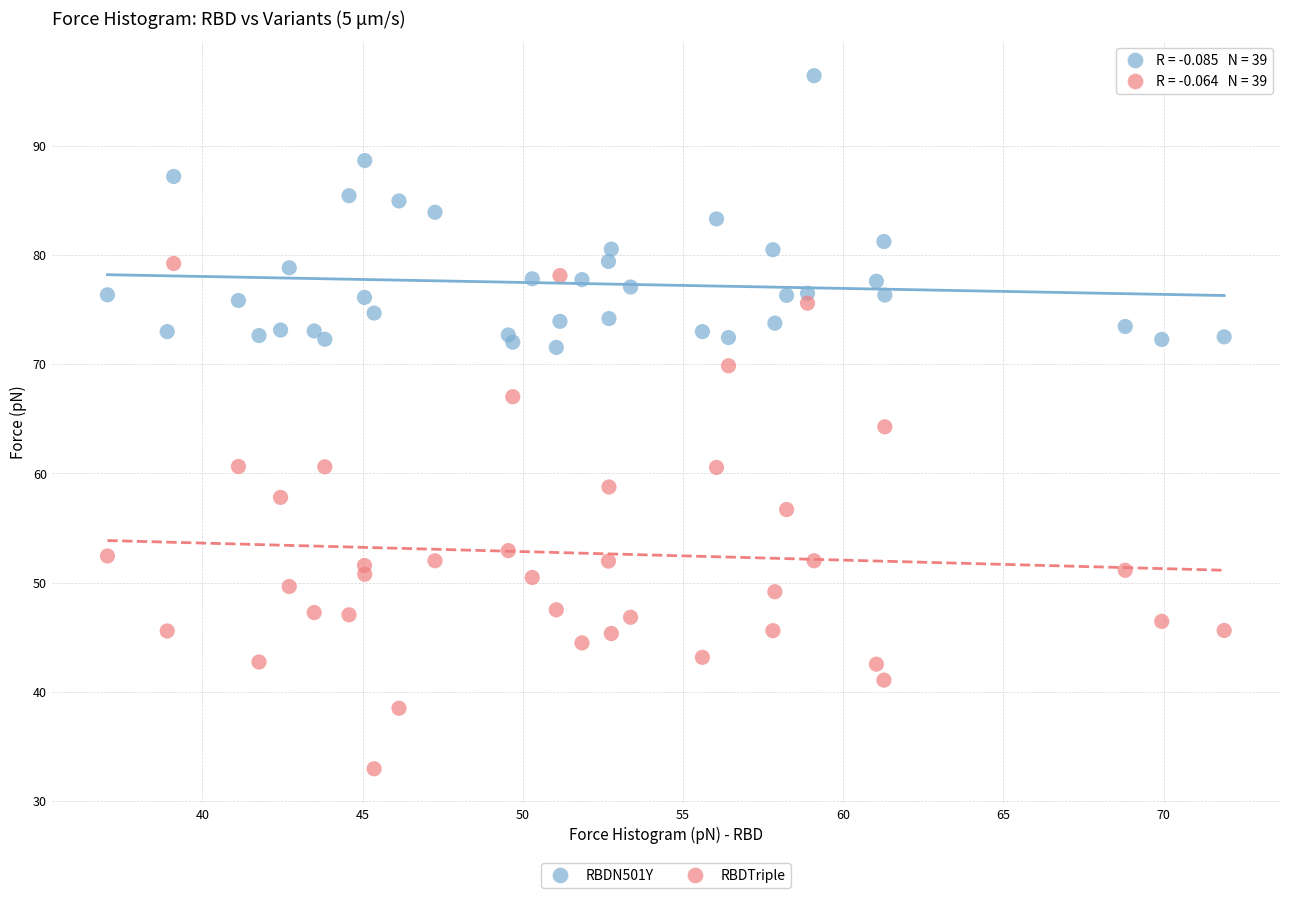

Which series reaches the maximum Y coordinate?

RBDN501Y